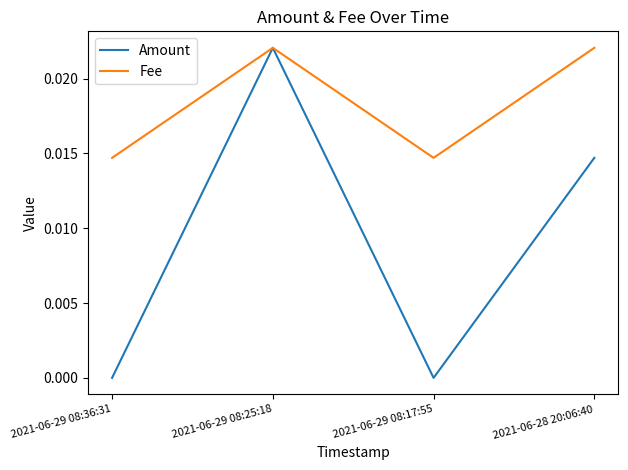

What position from the left is 2021-06-29 08:25:18?

2